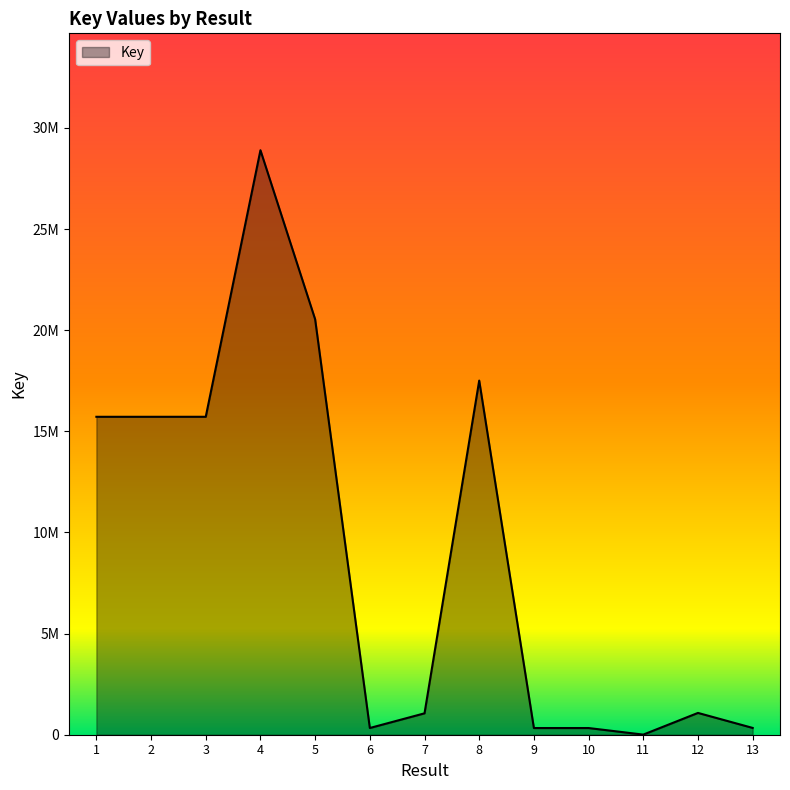

Where is the first local minimum?

6